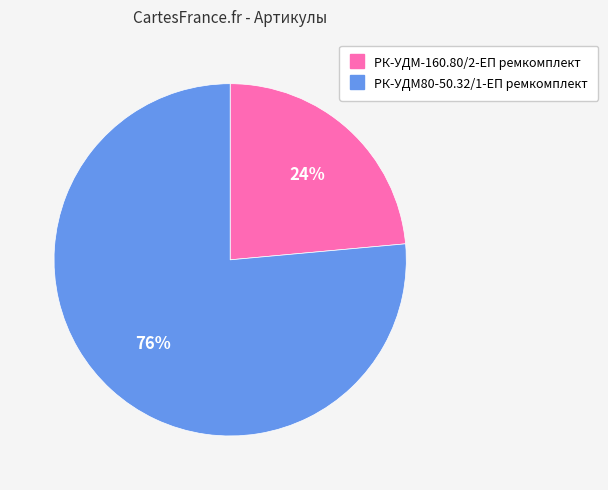

To the nearest percent, what is the average slice percentage?

50%